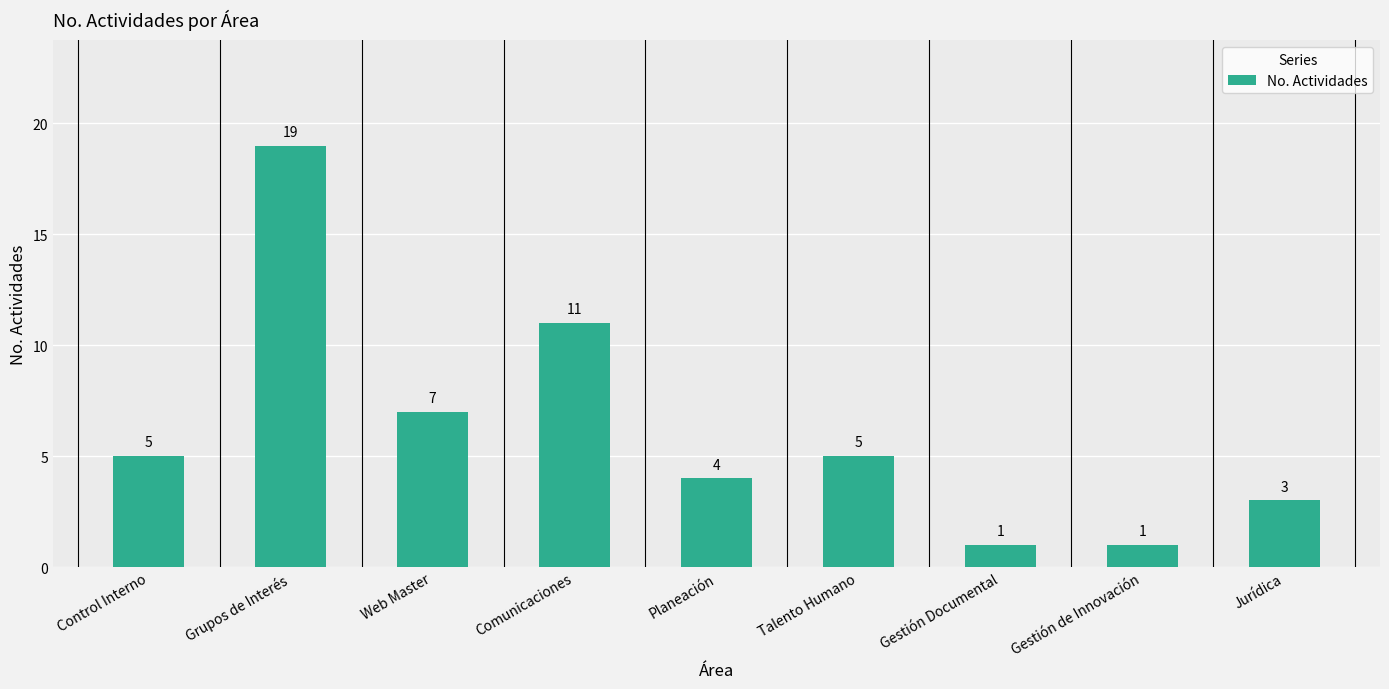

What is the difference between the maximum and minimum values?

18